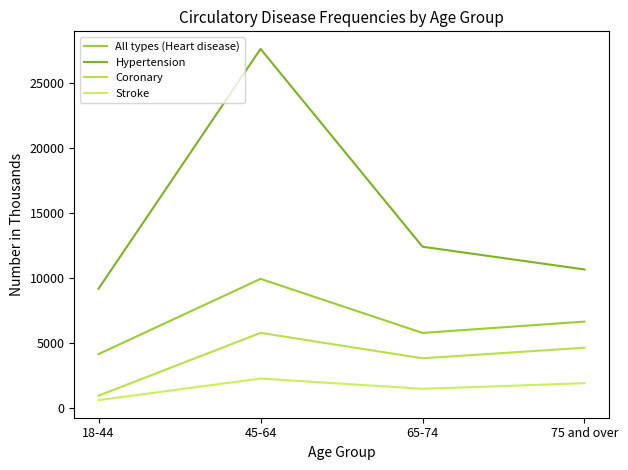

What position from the left is 18-44?

1